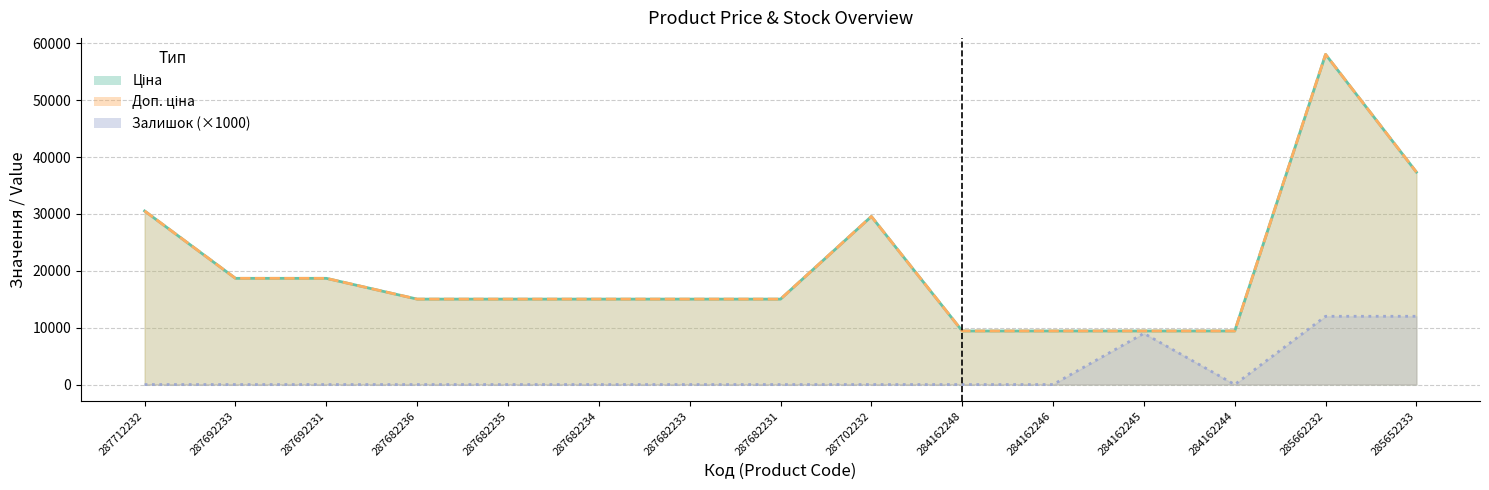

True or false: Доп. ціна and Залишок cross at least once.

False